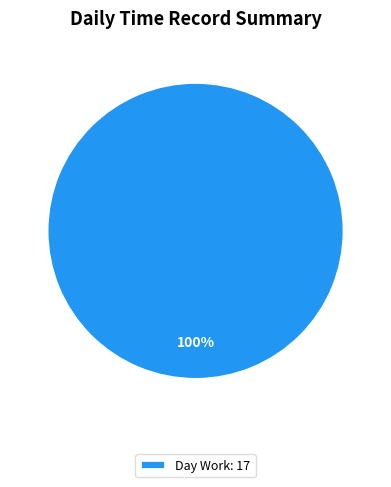

The Day Work: 17 slice represents 100% of the pie. True or false?

True